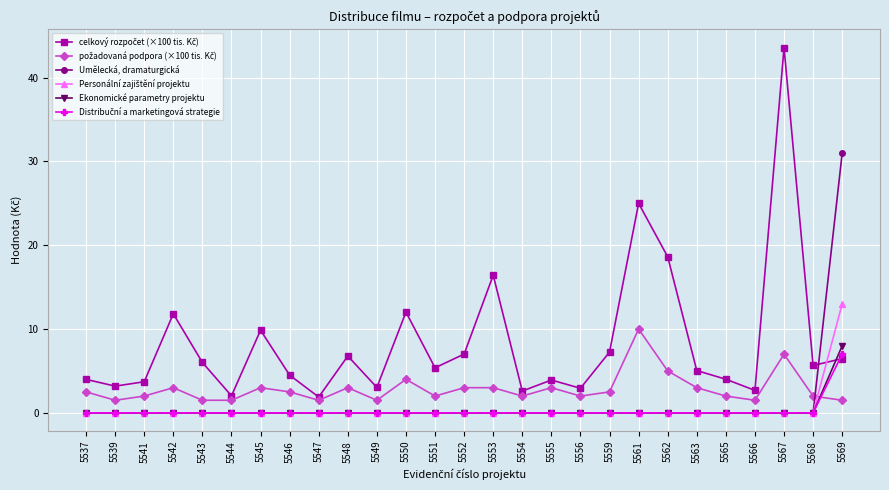

True or false: Umělecká, dramaturgická has a value of 0.0 at 5549.

True